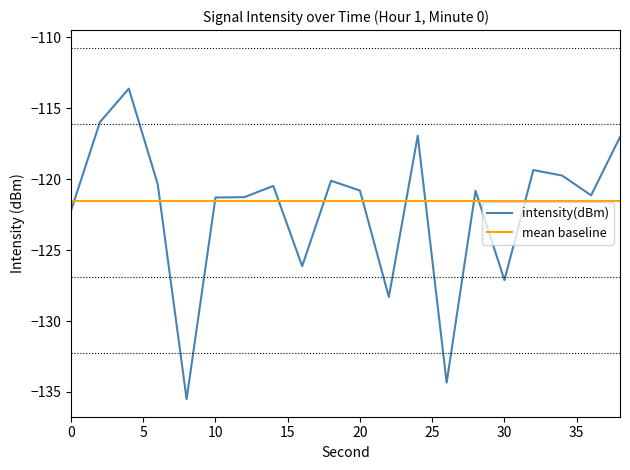

At which label does the data first exceed -120?

2